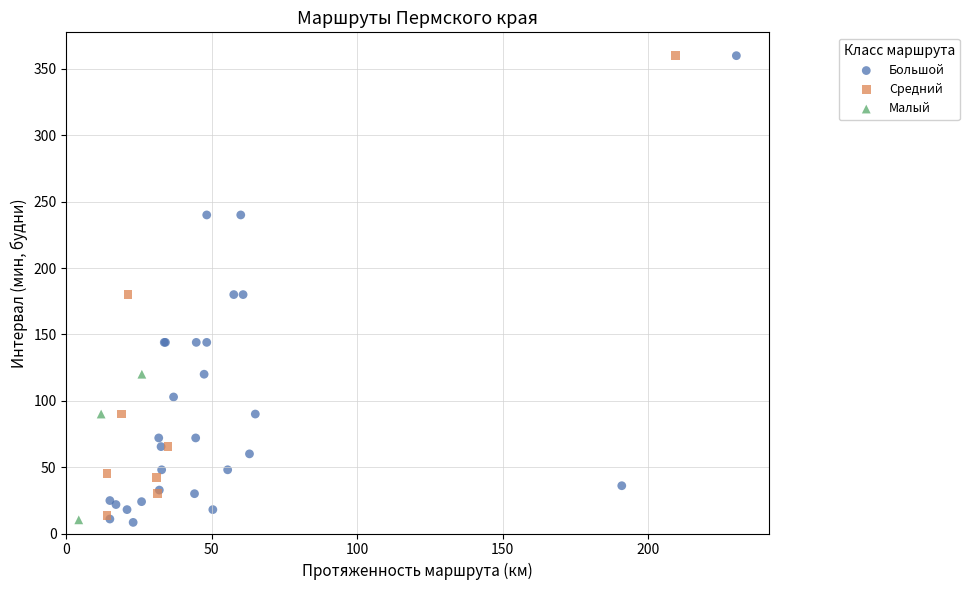

Which series has the largest Y range (max minus min)?

Большой